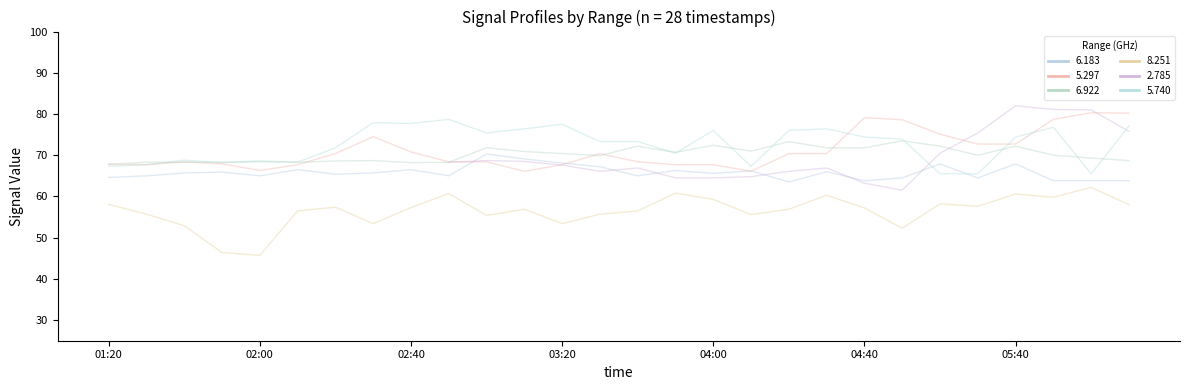

Where is the first local maximum for 5.740?

01:40